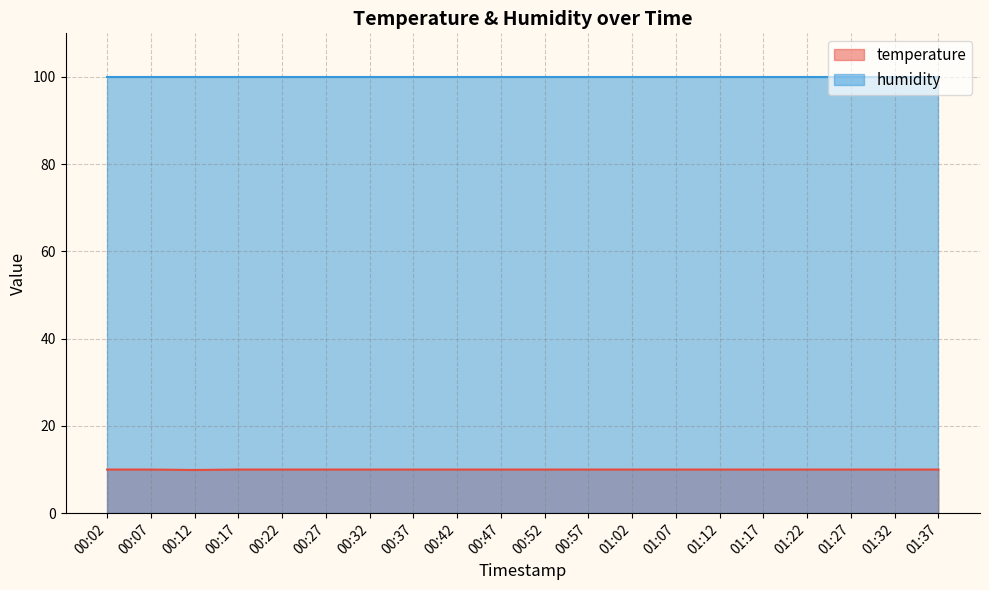

The chart shows a value of 6.6 at 01:07. True or false?

False